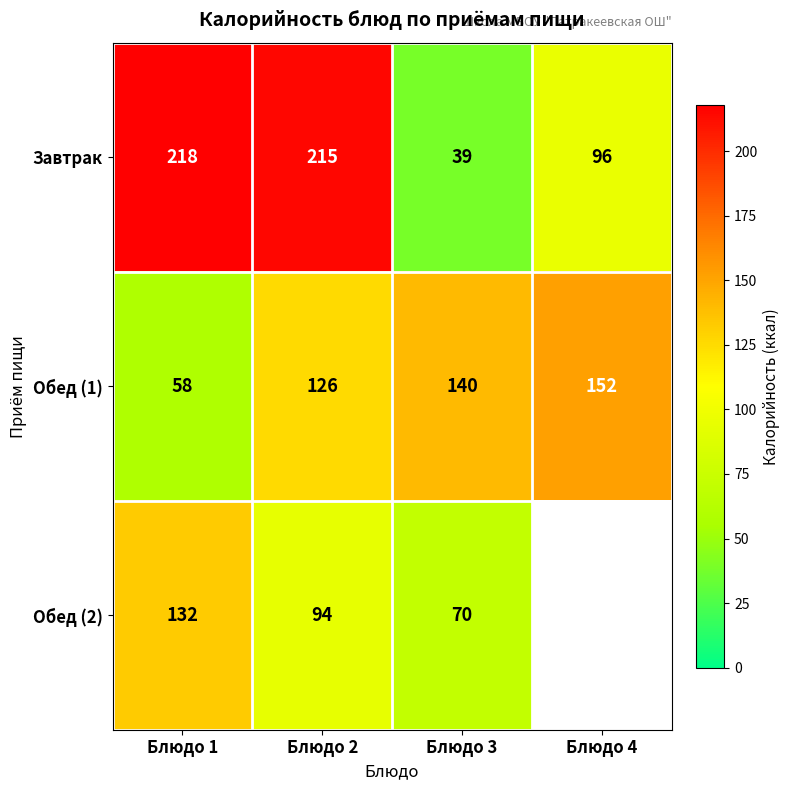

Between Блюдо 1 and Блюдо 3, which series saw the biggest shift?

Завтрак